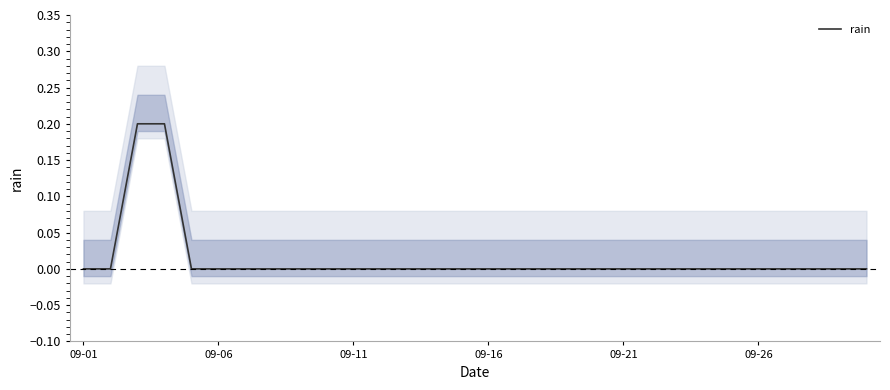

What is the label of the 5th point from the left?

09-21